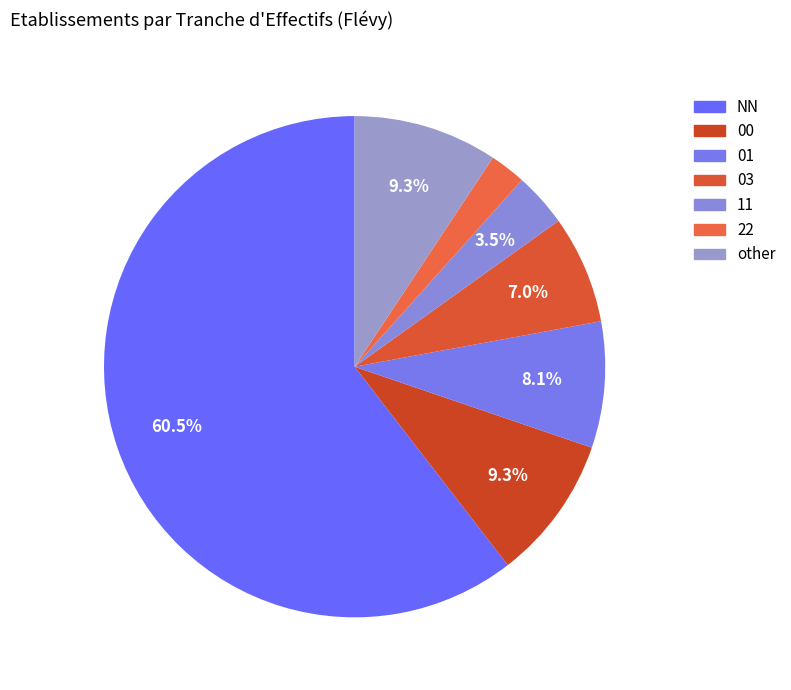

Rank the categories by value from highest to lowest.

NN, 00, other, 01, 03, 11, 22